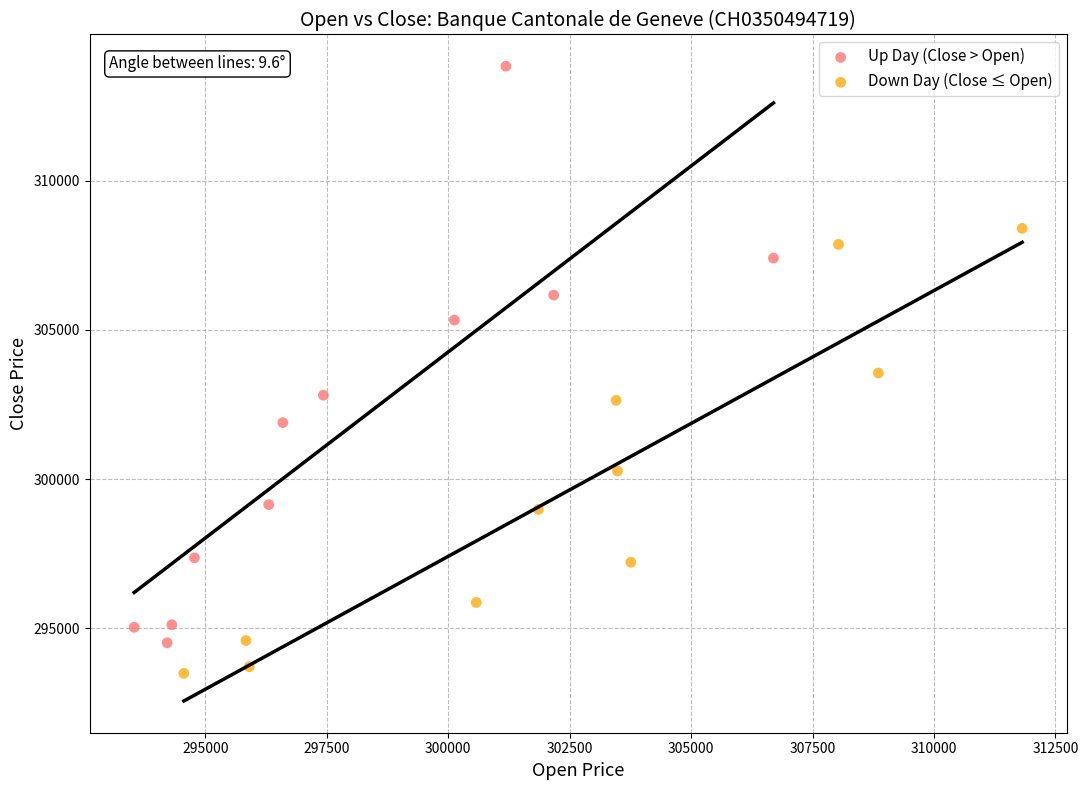

Which series contains the lowest Y value?

Down Day (Close ≤ Open)